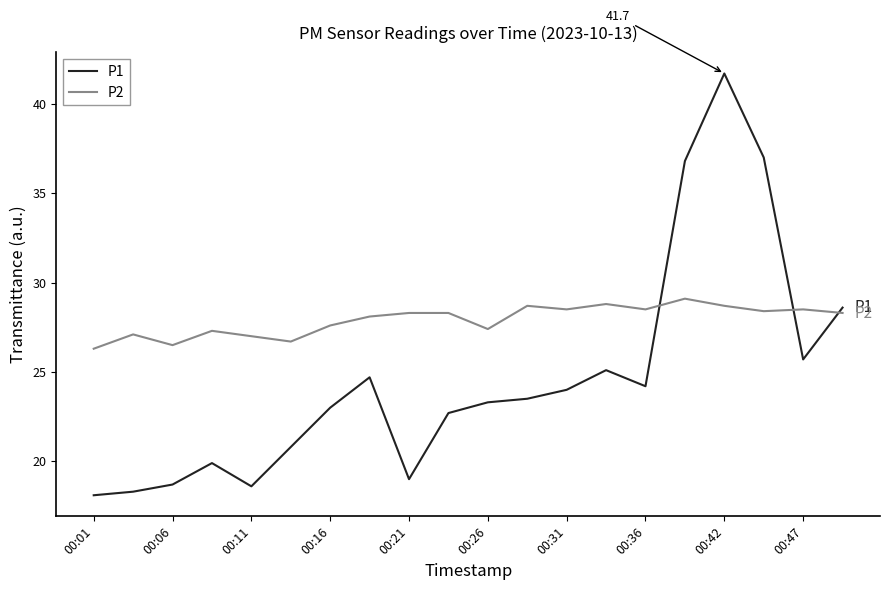

What is the highest value of the P1 series?

41.7